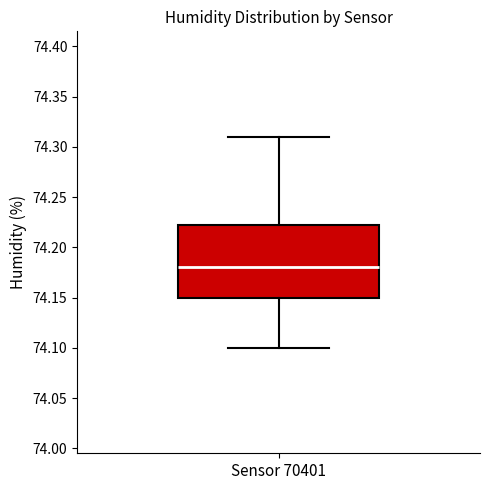

Read this box plot against the y-axis: the position of the median line, the range covered by the box, and the ends of both whiskers. The values are not printed on the chart, so give them approximately, as read against the axis.

median 74.180, box 74.150 to 74.225, whiskers 74.100 to 74.310